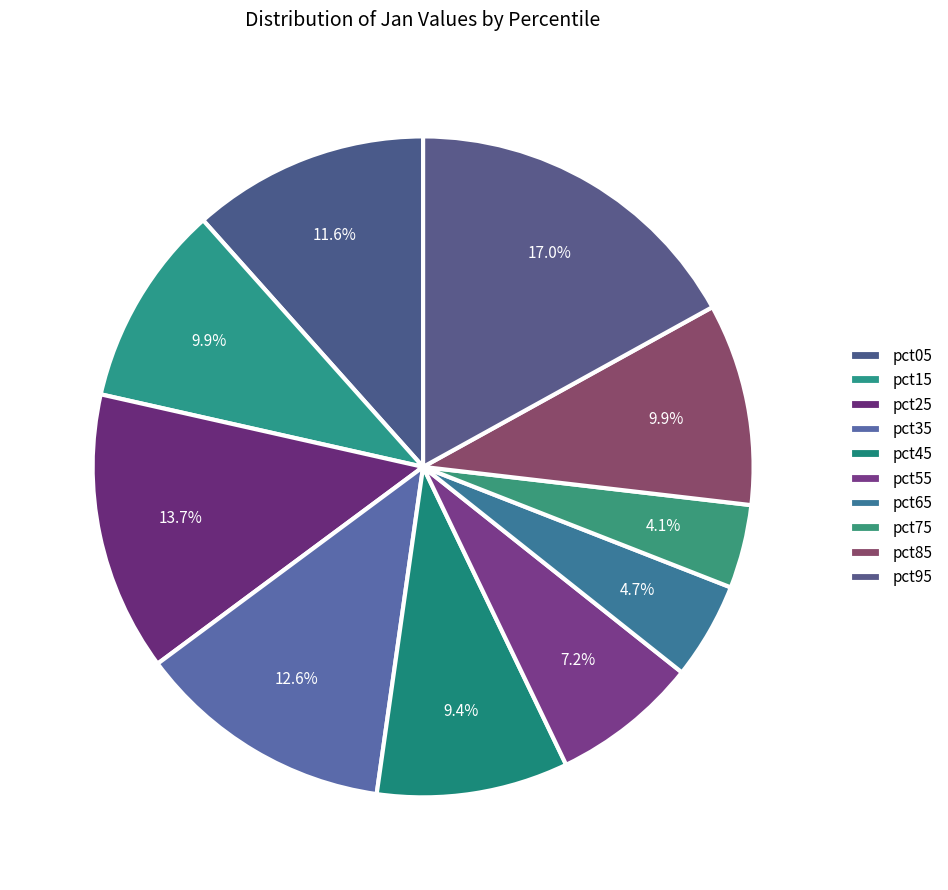

The pct55 slice represents 7% of the pie. True or false?

True